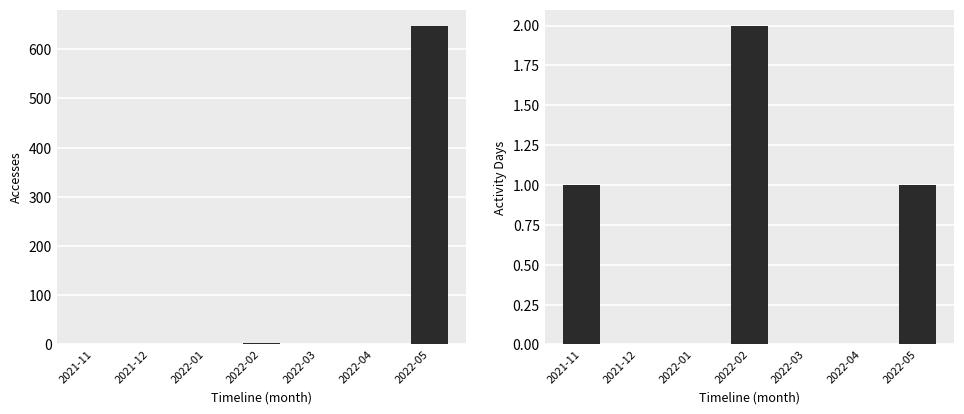

Reading left to right, list all the values displayed in this chart.

Accesses: 1	0	0	2	0	0	648
Activity Days: 1	0	0	2	0	0	1